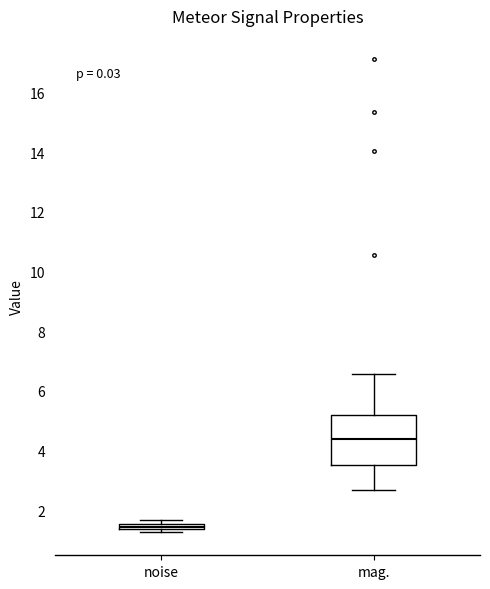

Where is the lower edge of the box for mag. on the y-axis? The values are not printed on the chart, so give them approximately, as read against the axis.

3.6